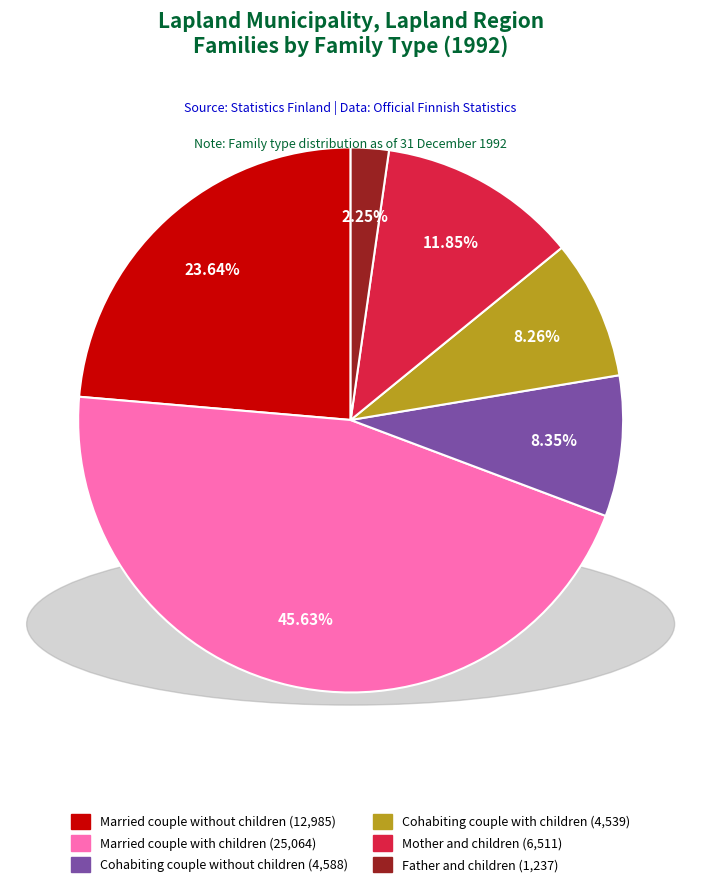

Is there any slice that represents more than half of the pie?

No